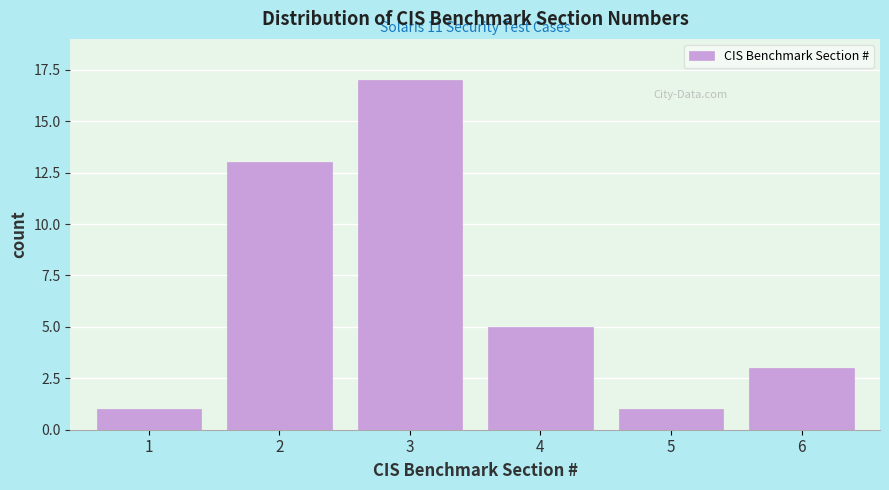

Reading left to right, list all the values displayed in this chart.

1	13	17	5	1	3